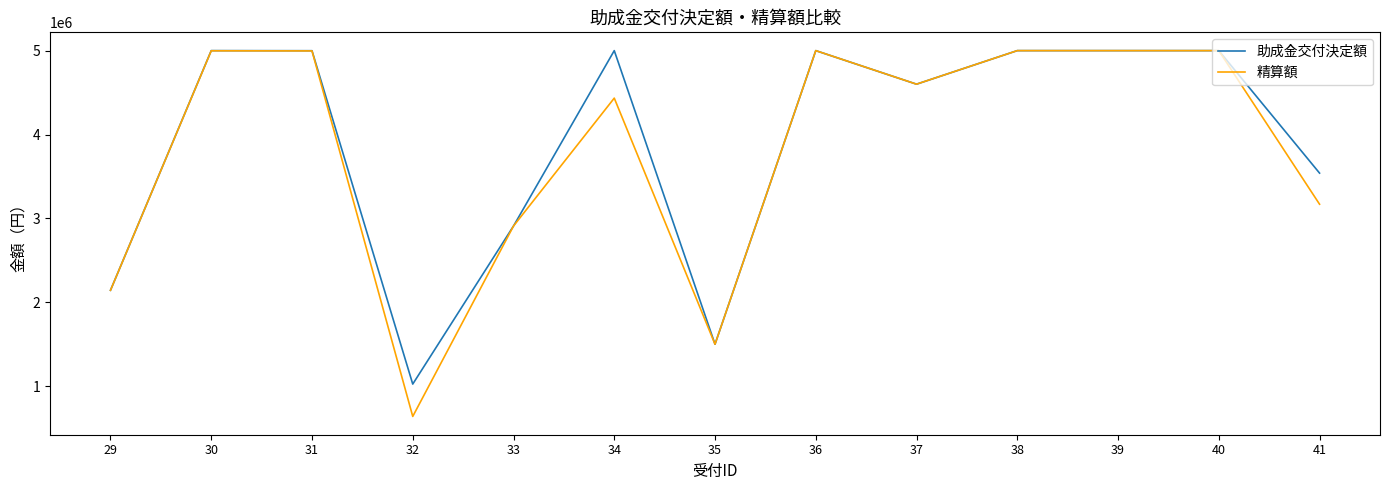

The value of 助成金交付決定額 at 38 is 5000000. True or false?

True